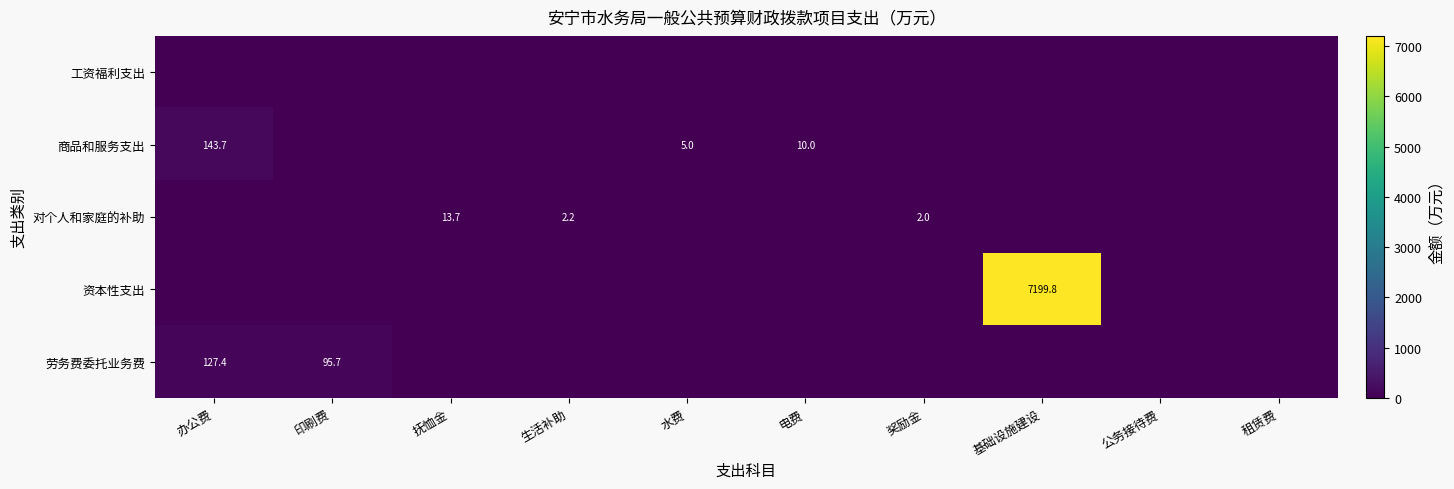

Is it true that 对个人和家庭的补助 equals 24.0 at 抚恤金?

False